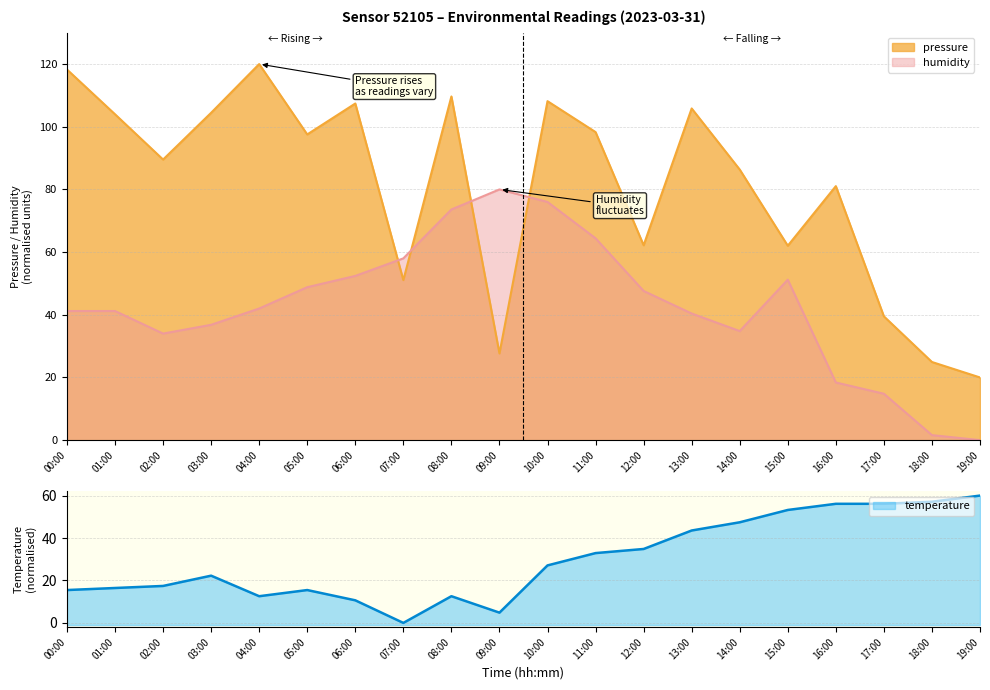

In temperature, how many points are higher than both neighbors (excluding endpoints)?

3